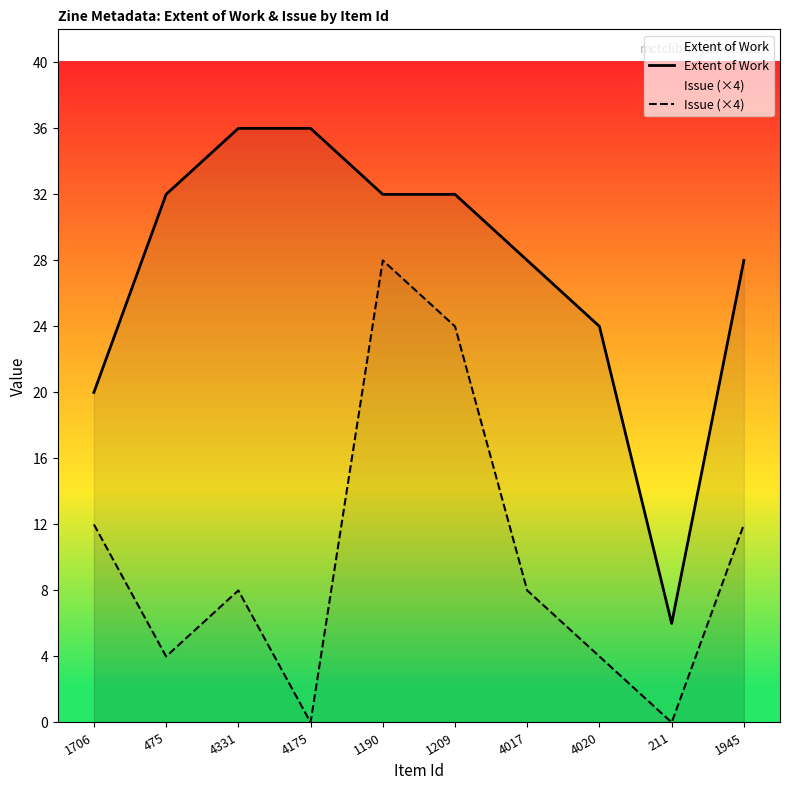

How many values in the Extent of Work series are below 32?

5